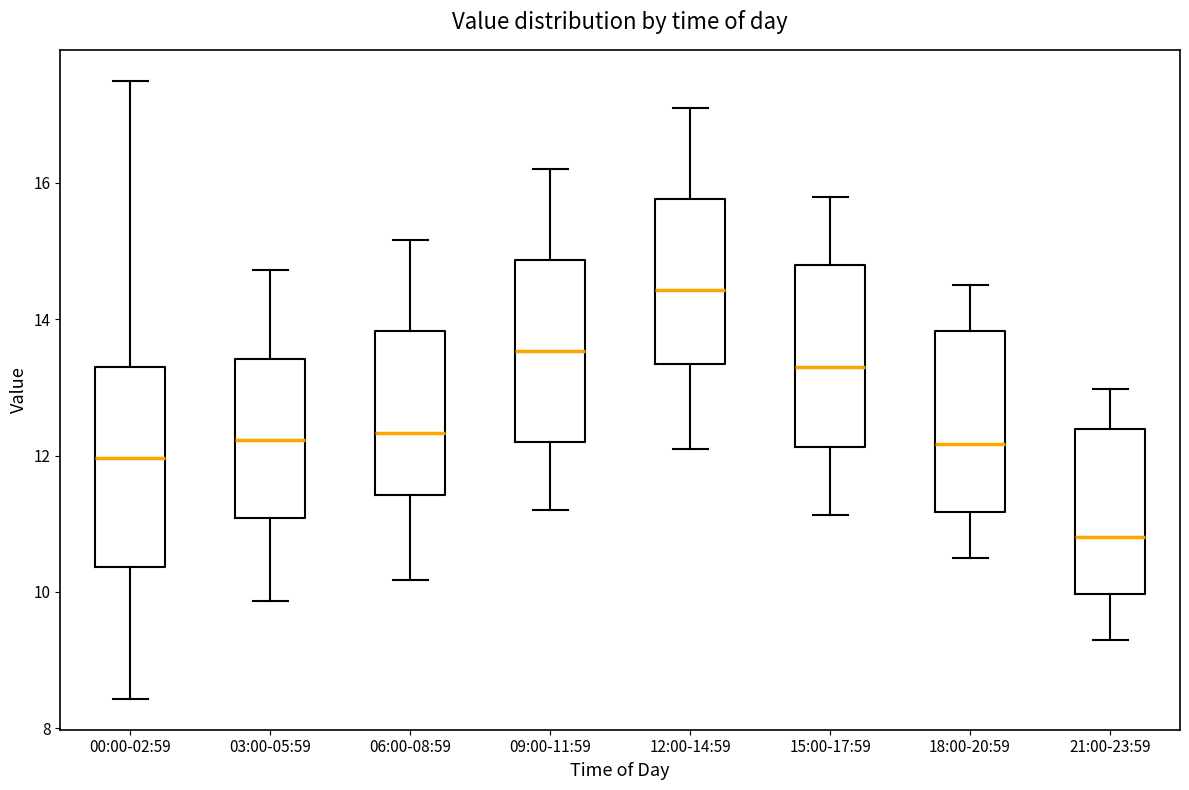

Which box's median line is the highest?

12:00-14:59